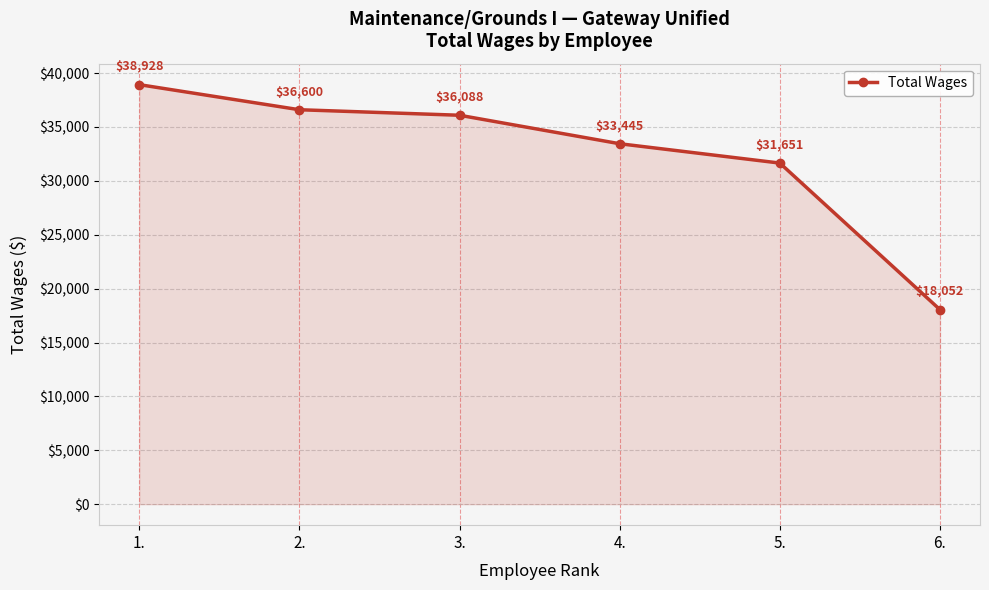

True or false: there are more than 1 points higher than both neighbors.

False